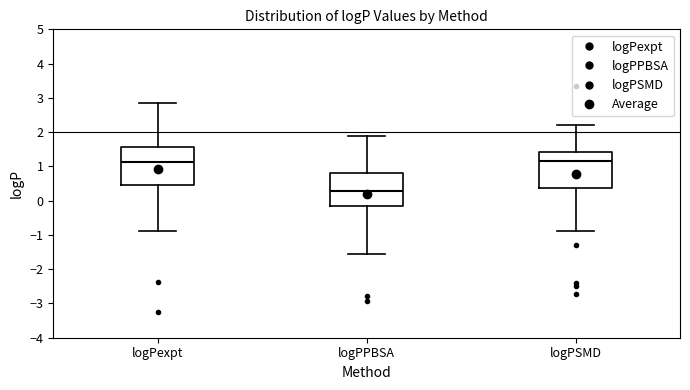

Which box has the lowest median line?

logPPBSA